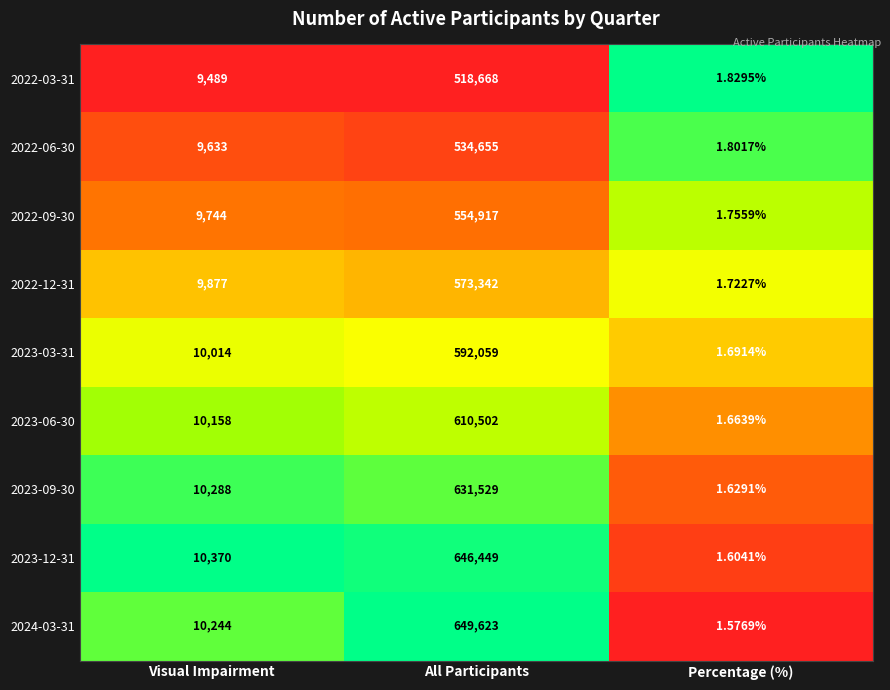

Which label corresponds to the smallest value in the chart?

Percentage (%)